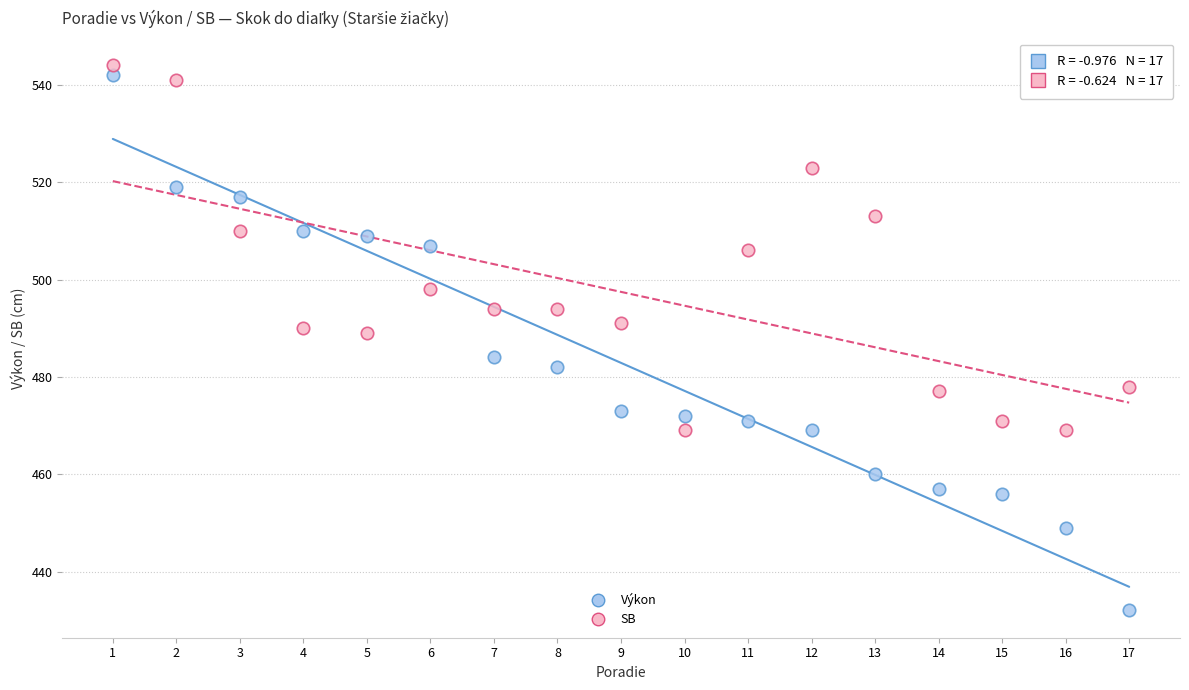

What are all the series names shown in the legend?

Výkon, SB